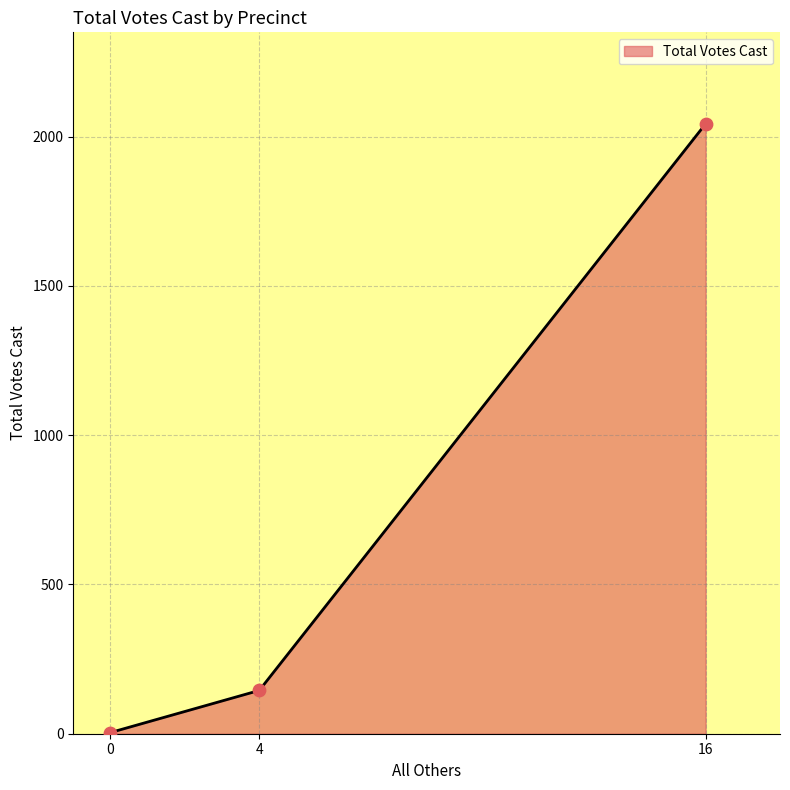

True or false: the data shows 4 at 0.

True